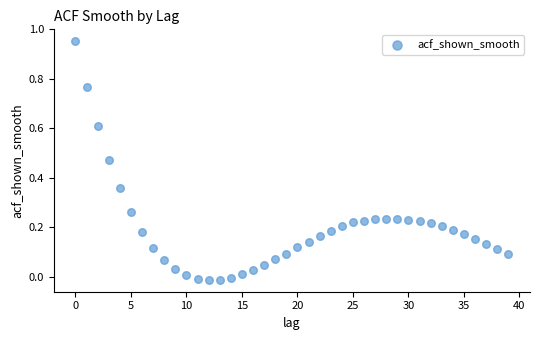

How many data points are displayed?

40